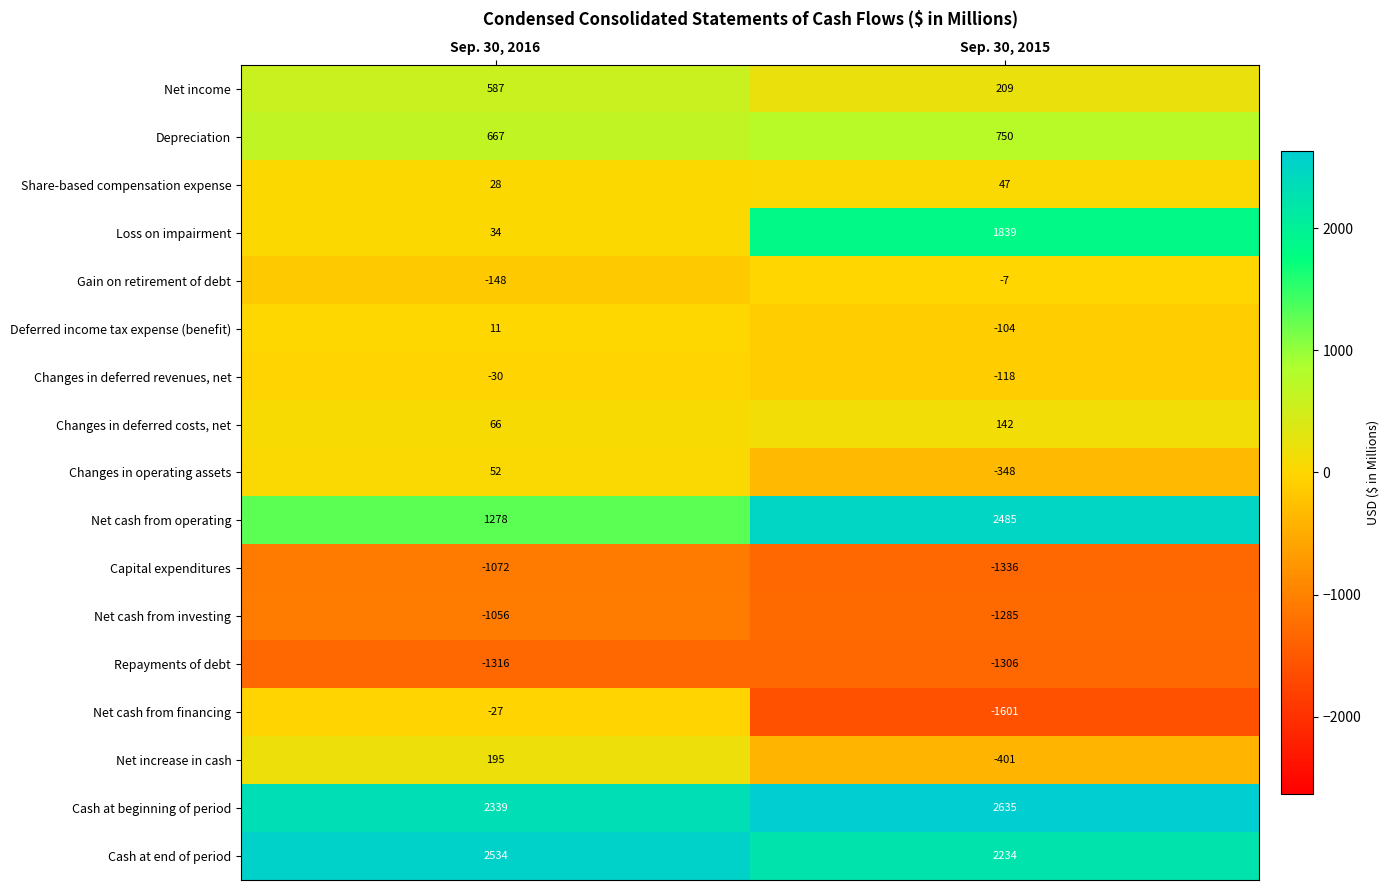

Count the number of categories in the chart.

2